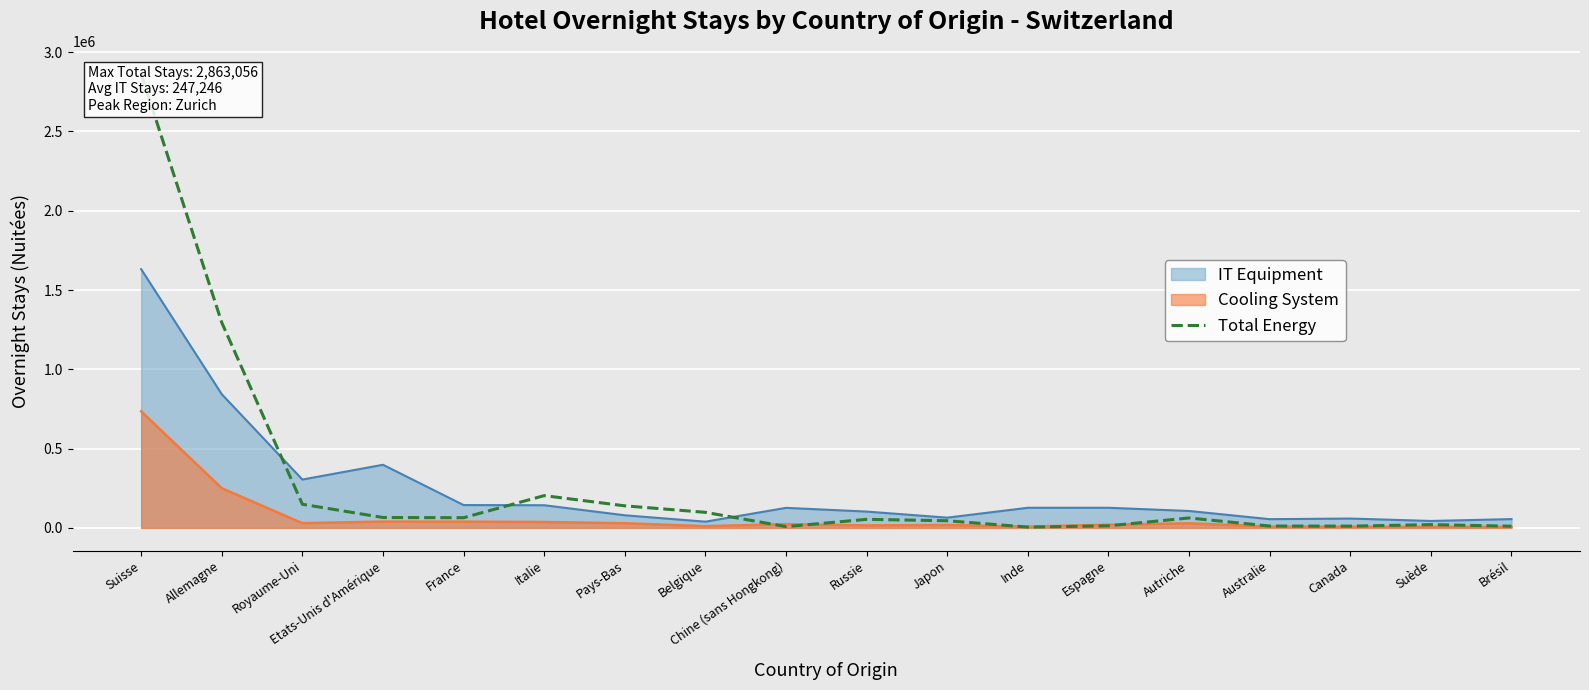

Is it true that the value at Allemagne is 273538?

False